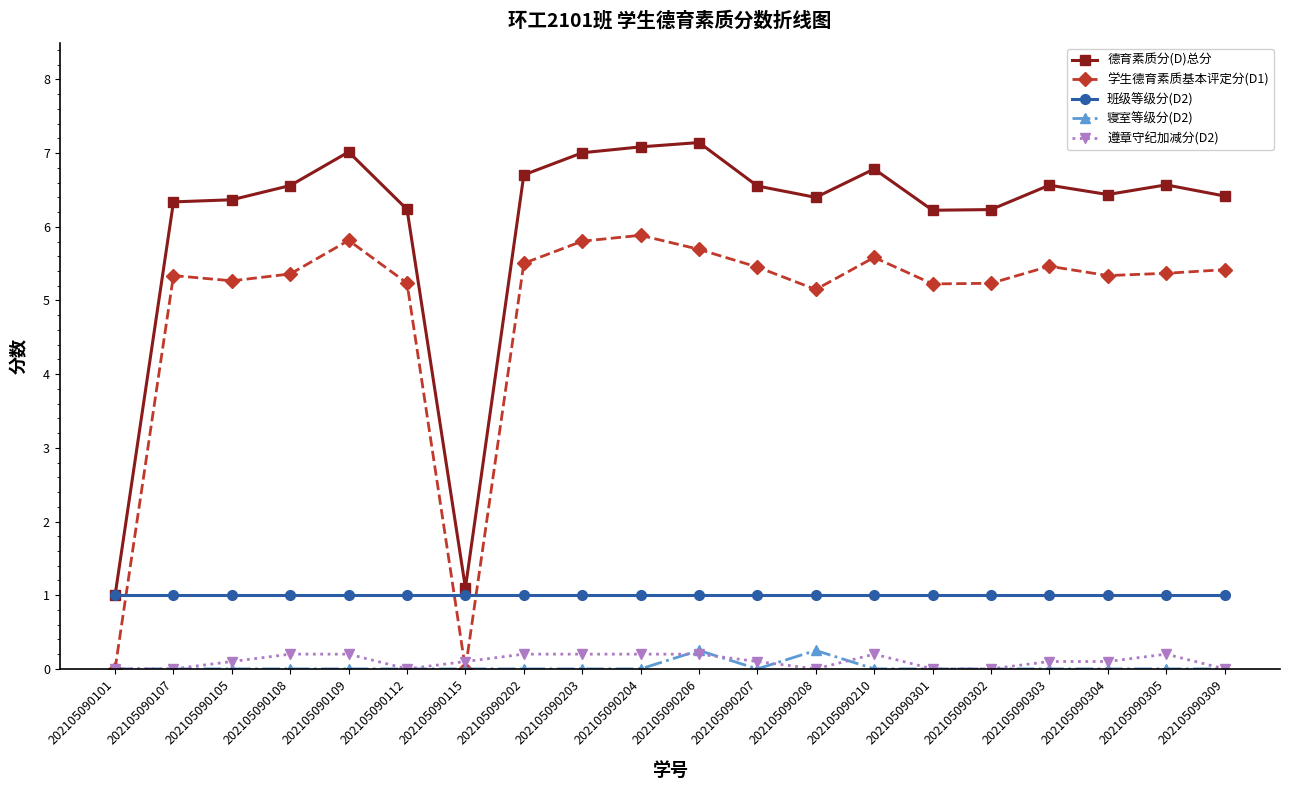

What is the greatest value displayed?

7.1